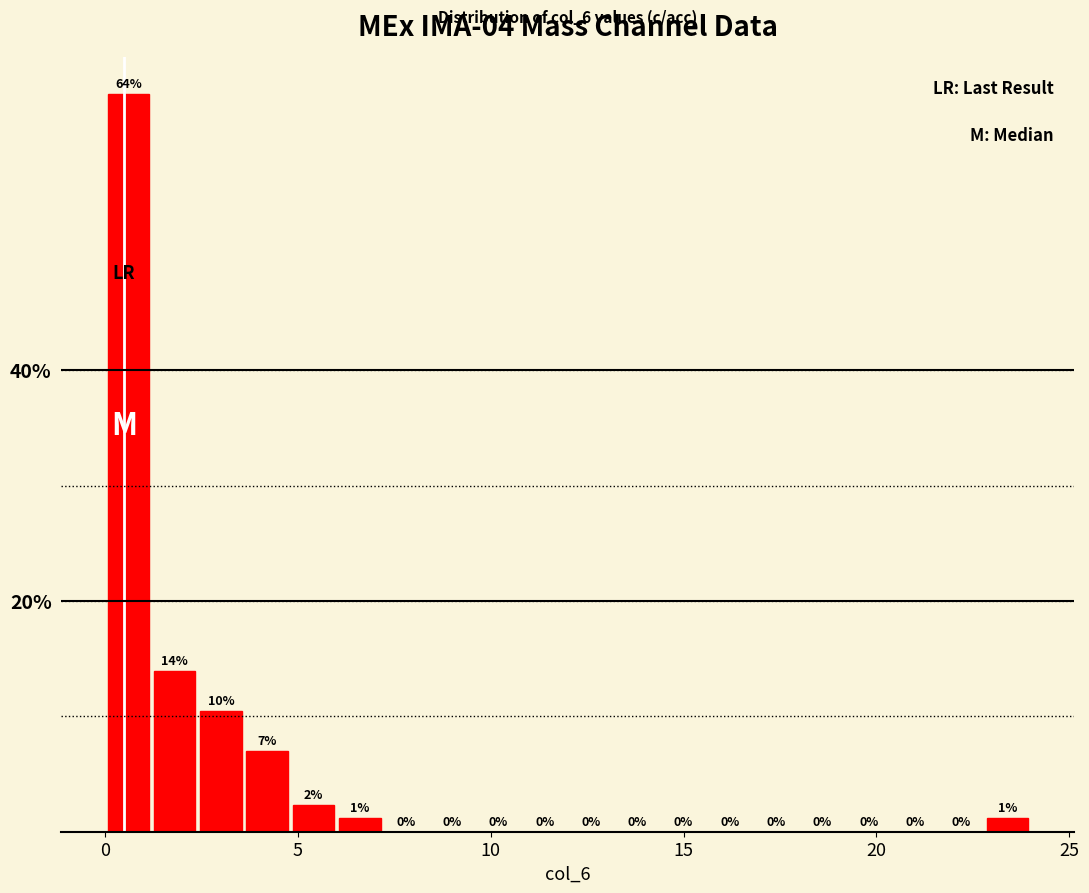

Read against the x-axis, roughly where is the centre of the tallest bar?

0.5